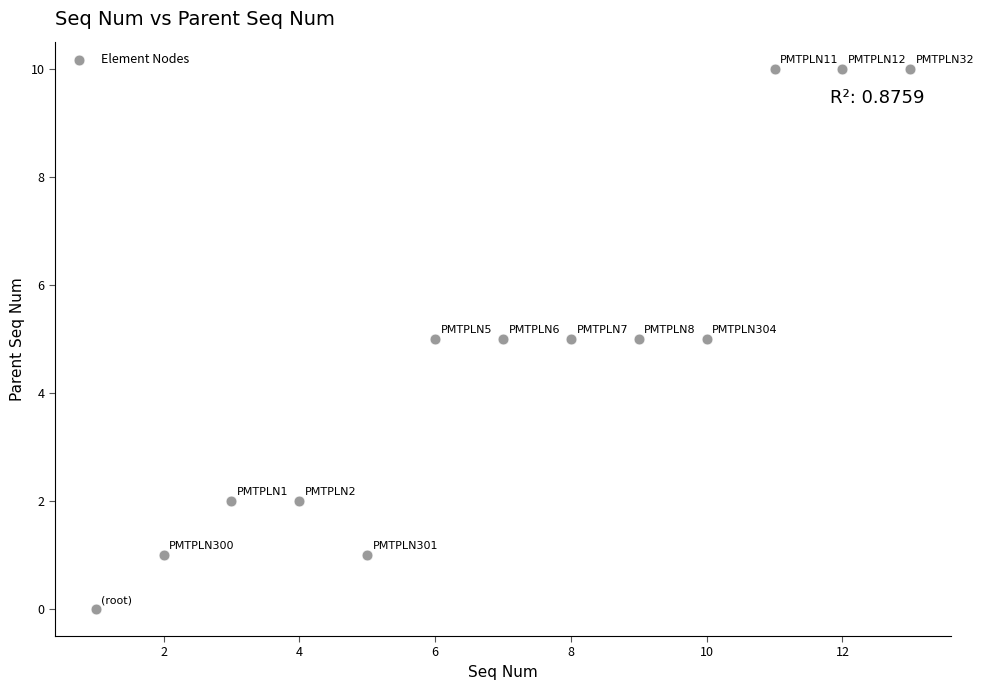

What is the range of X values (max minus min)?

12